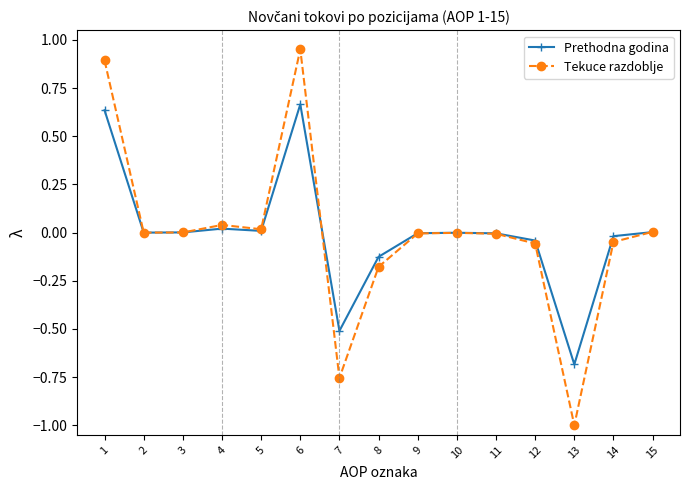

Which series has the widest spread of values?

Tekuce razdoblje